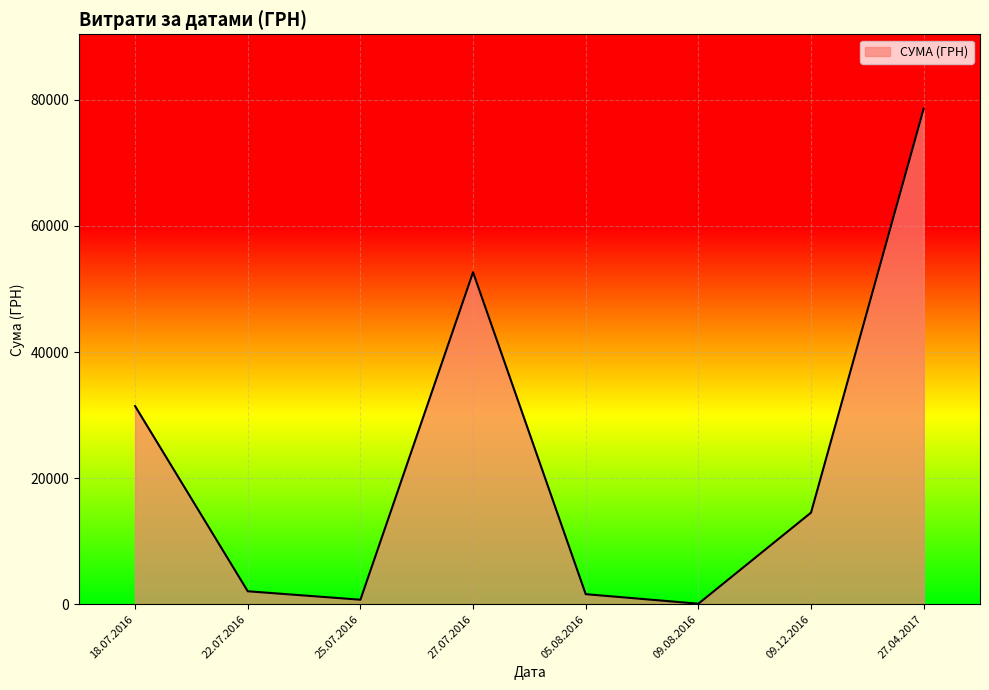

How many categories are shown in the chart?

8